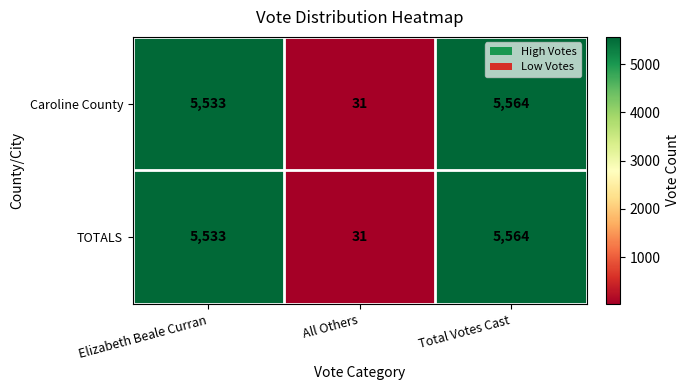

What is the maximum value for Caroline County?

5564